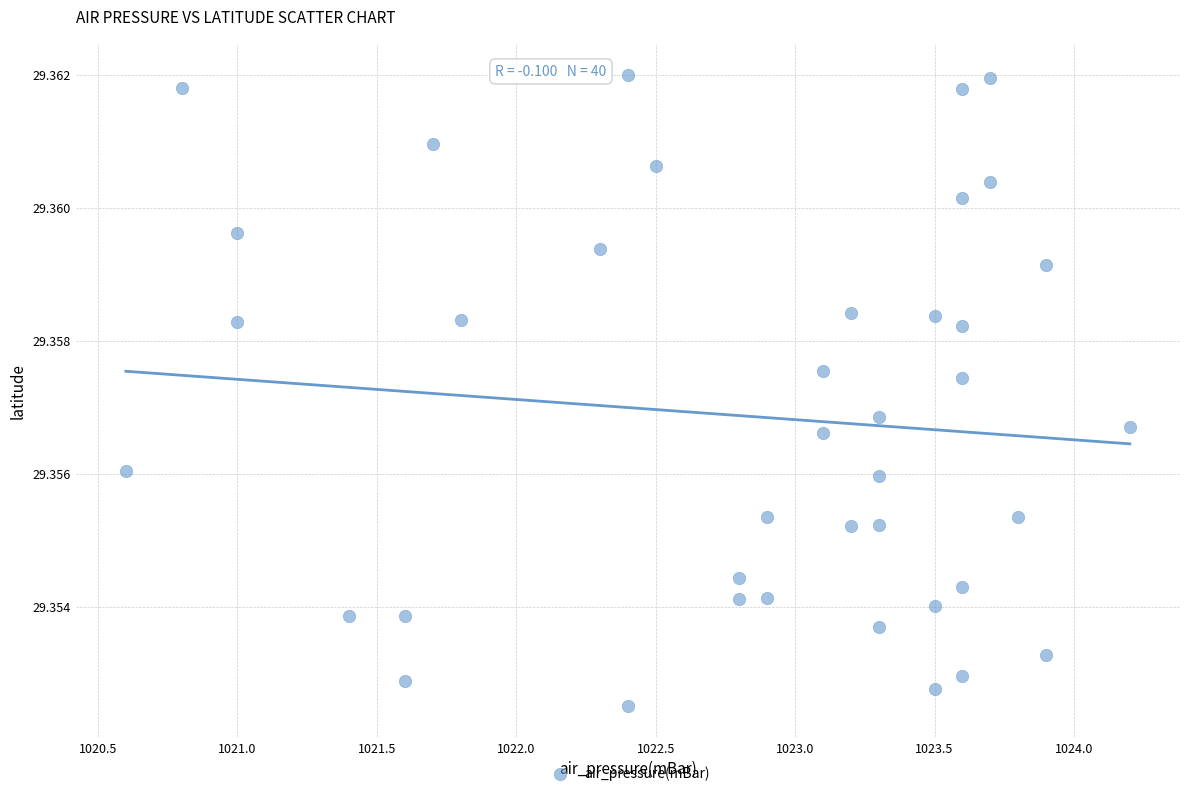

What is the range of X values (max minus min)?

3.6